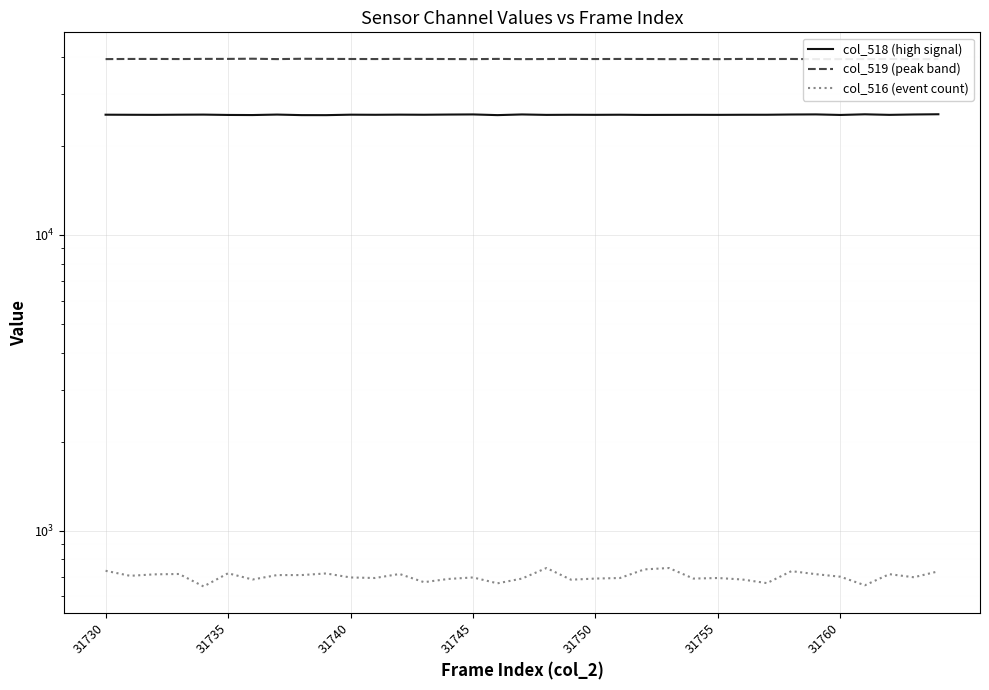

What position from the left is 31760?

31